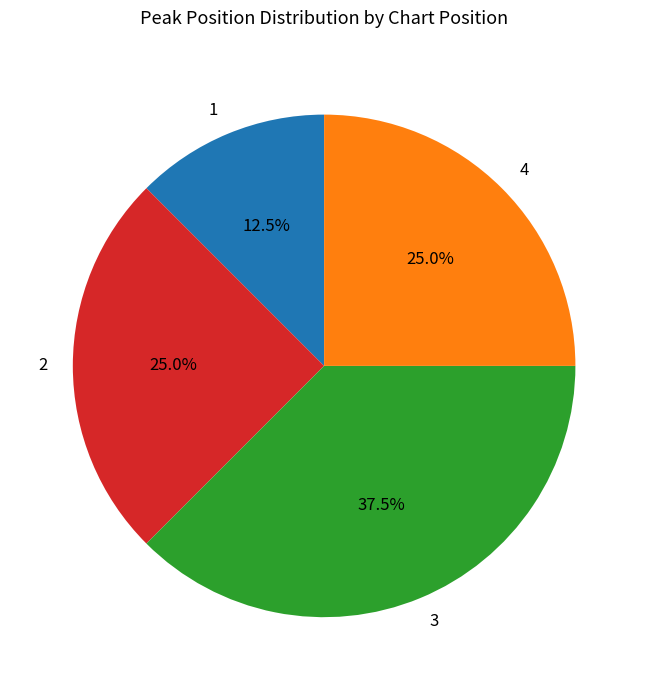

Is it true that 2 is 25% of the pie?

True